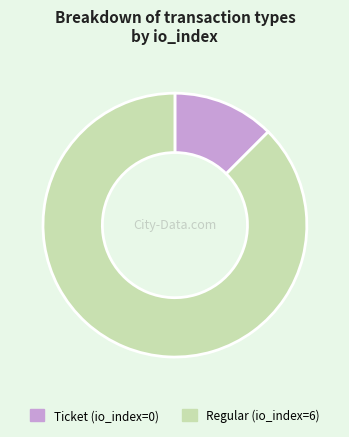

Is the sum of Ticket and Regular greater than half?

Yes